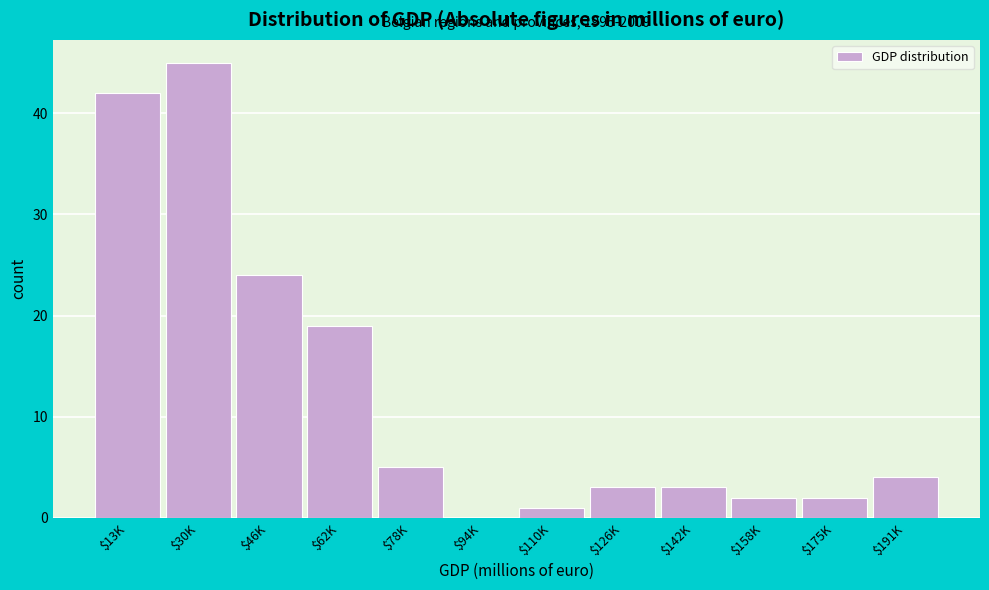

What is the greatest value displayed?

45